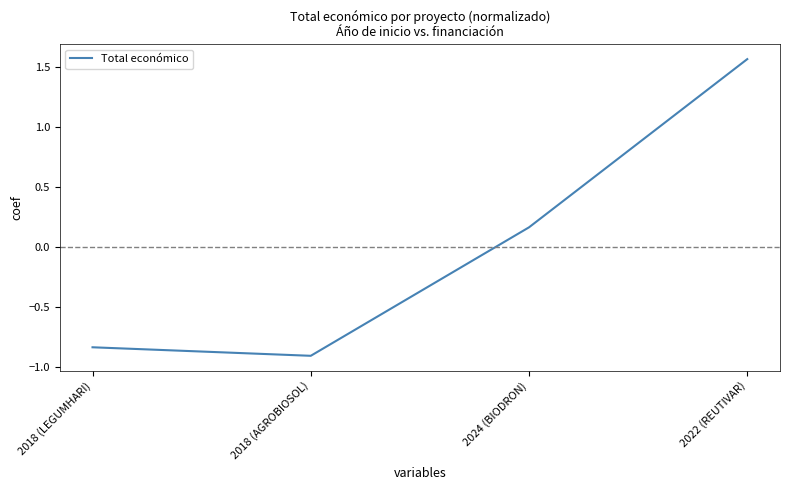

The value at 2022 (REUTIVAR) is 0.8. True or false?

False